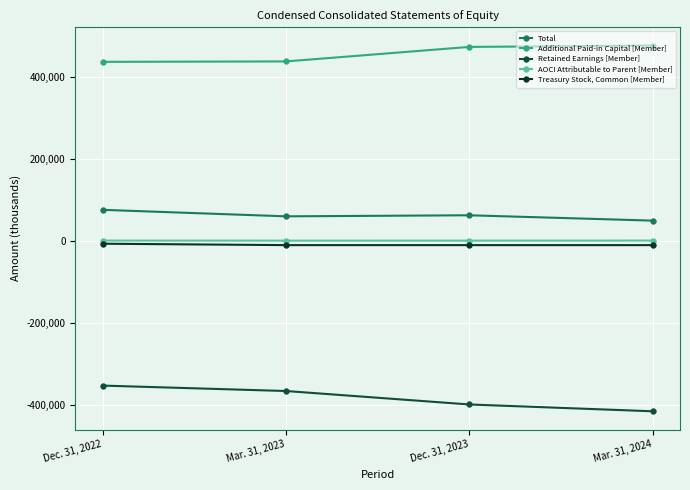

Which series changed the most between Dec. 31, 2022 and Mar. 31, 2024?

Retained Earnings [Member]